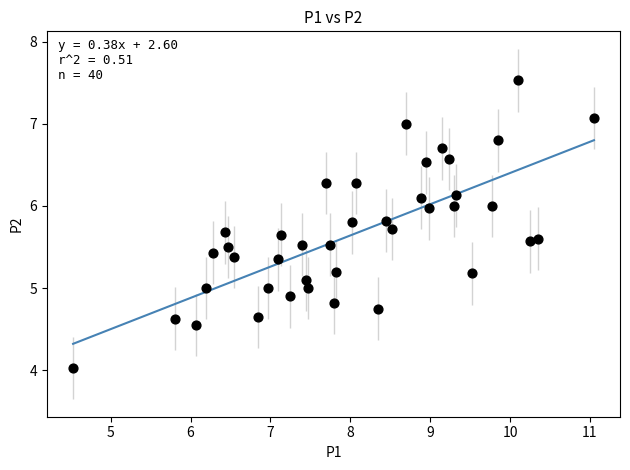

What is the range of Y values (max minus min)?

3.5